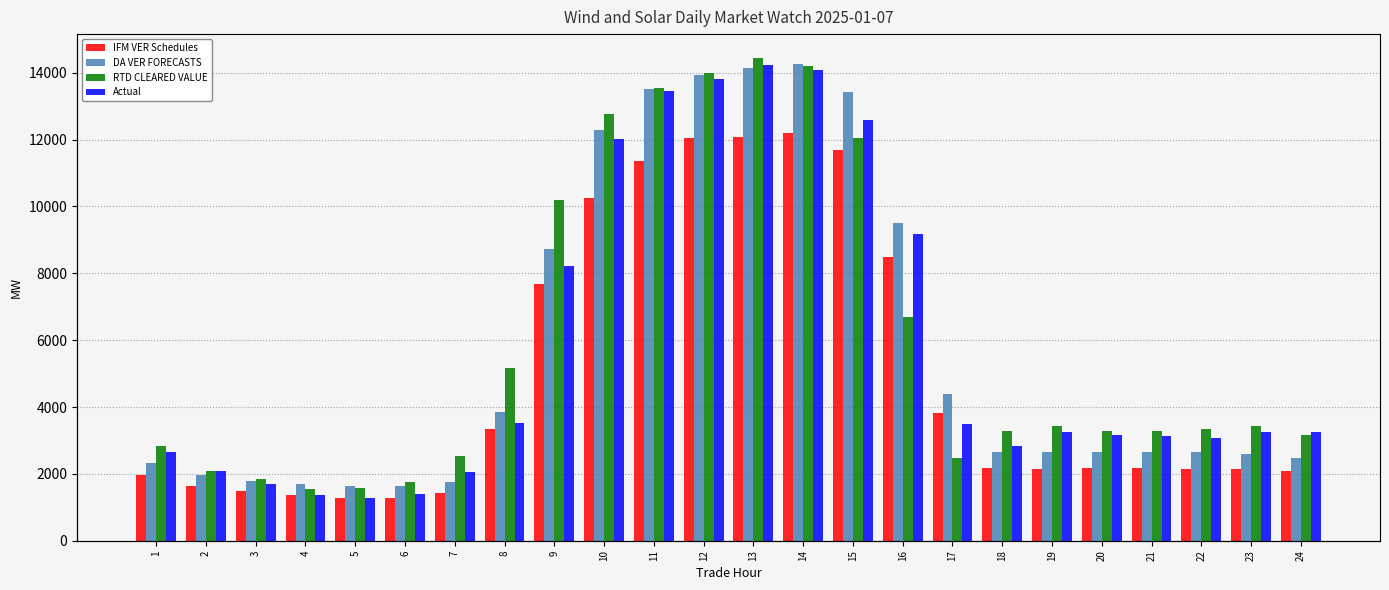

What is the difference between the Actual values at 1 and 21?

472.3